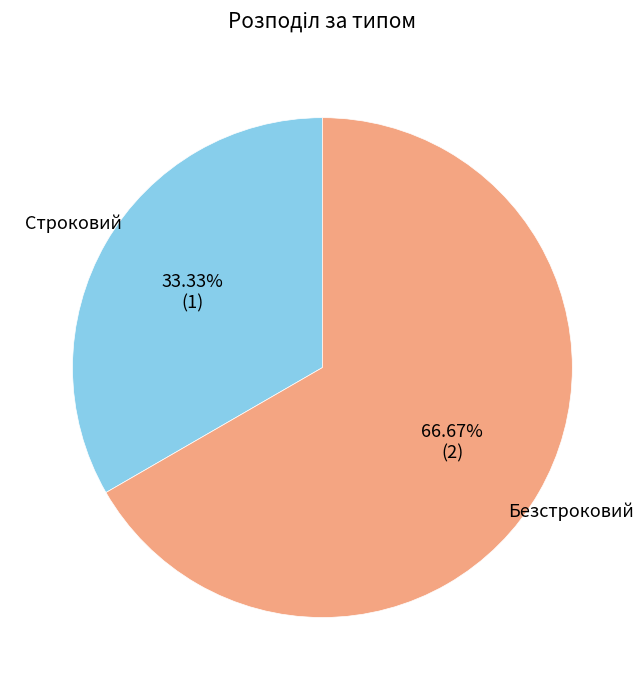

Count the number of slices in the pie.

2